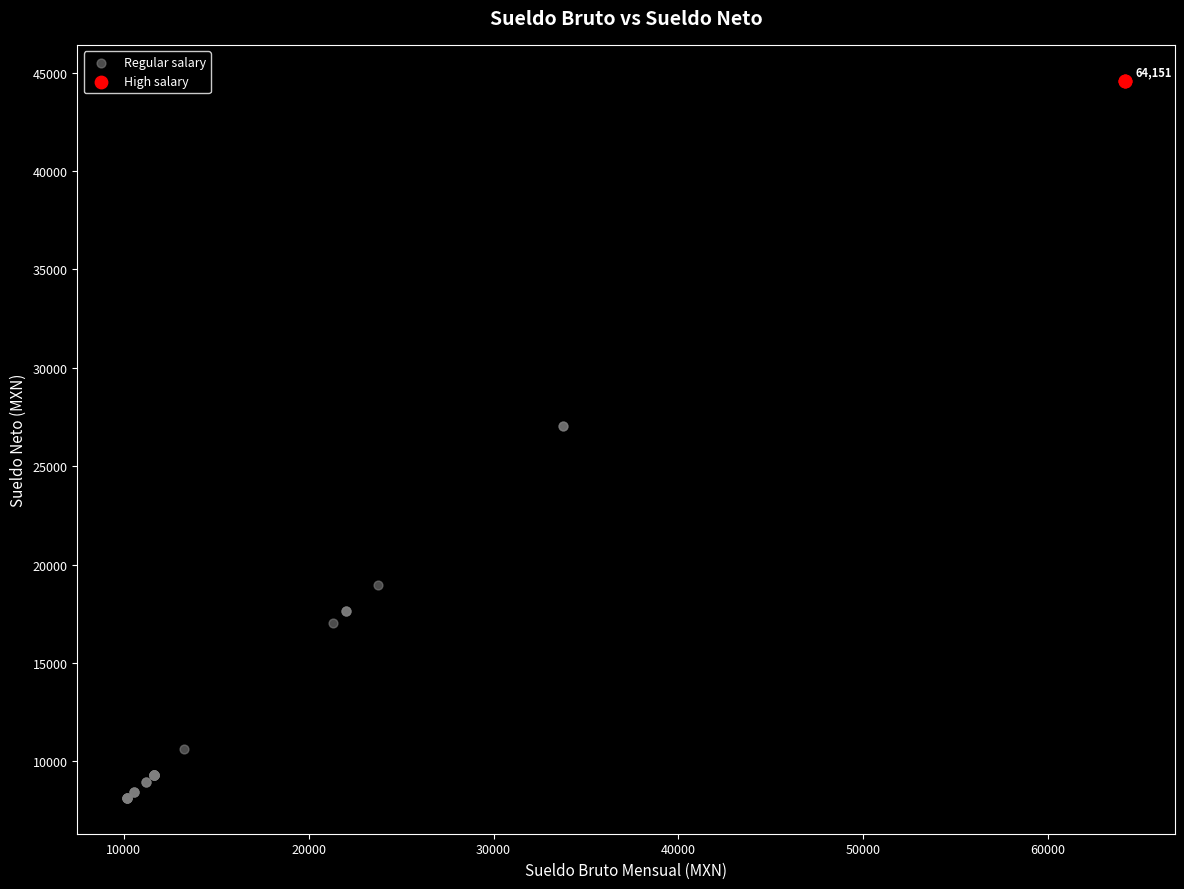

What are all the series names shown in the legend?

Regular salary, High salary